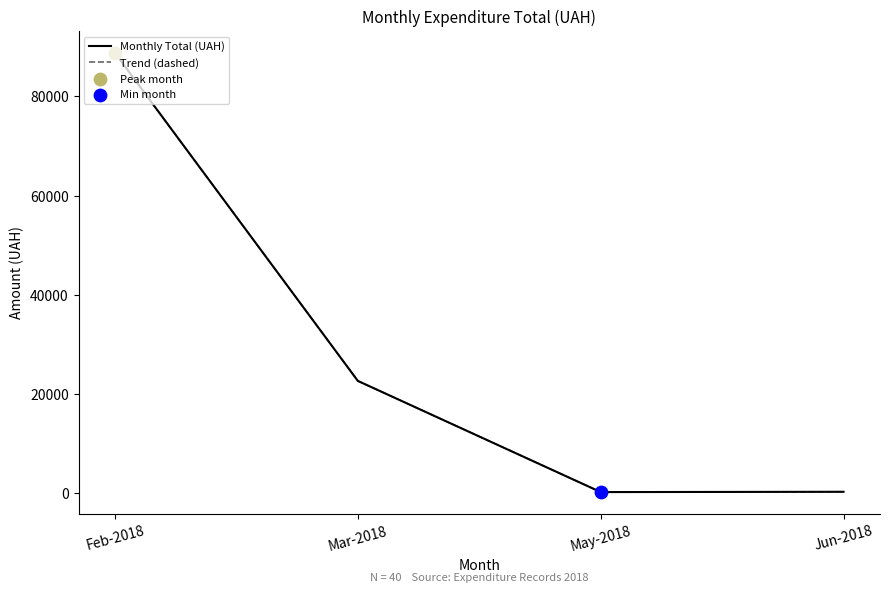

At which category is the sum across all series the highest?

Feb-2018